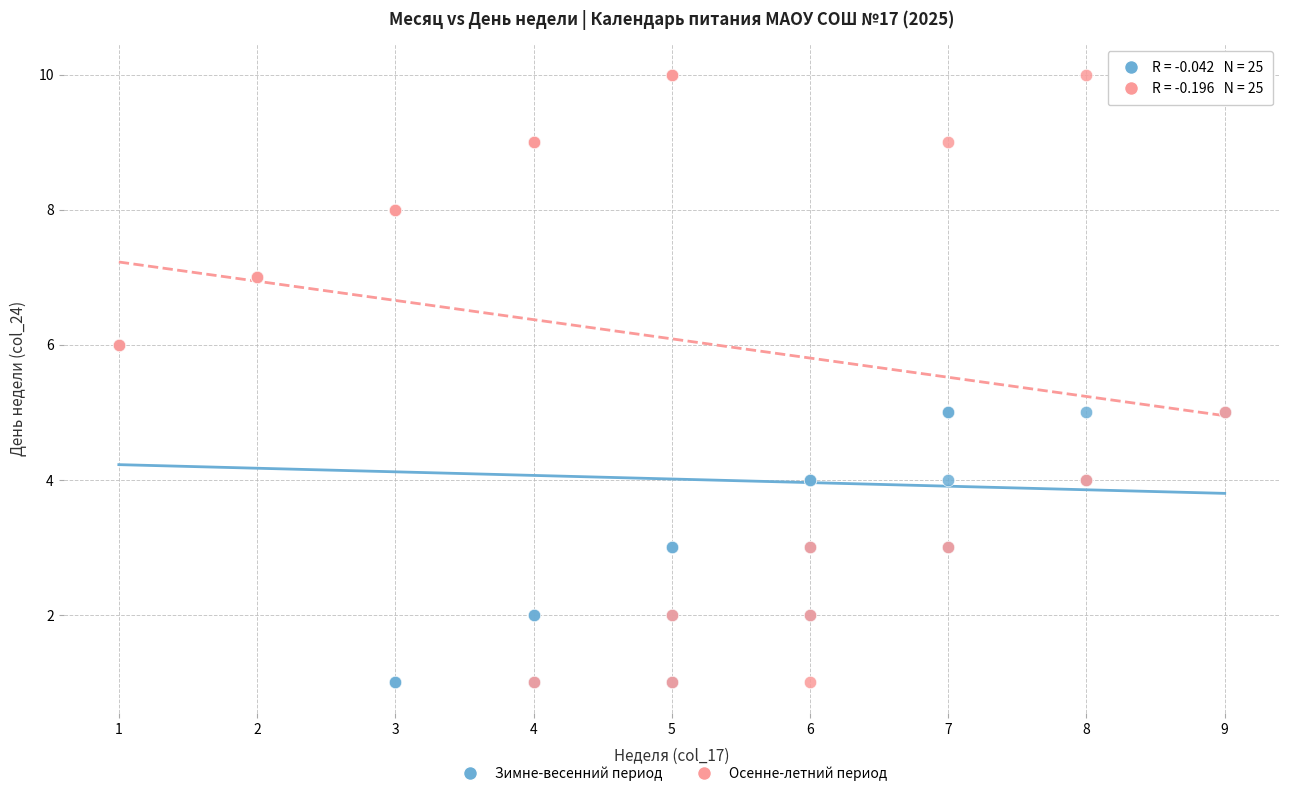

What are all the series names shown in the legend?

Зимне-весенний период, Осенне-летний период